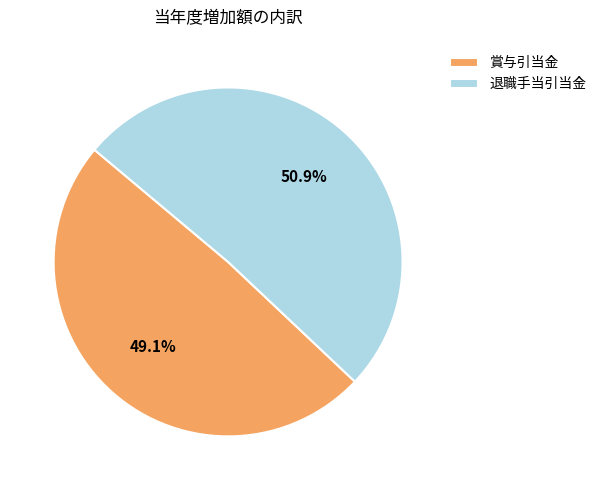

To the nearest percent, what is the difference between the 退職手当引当金 and 賞与引当金 slice percentages?

2%